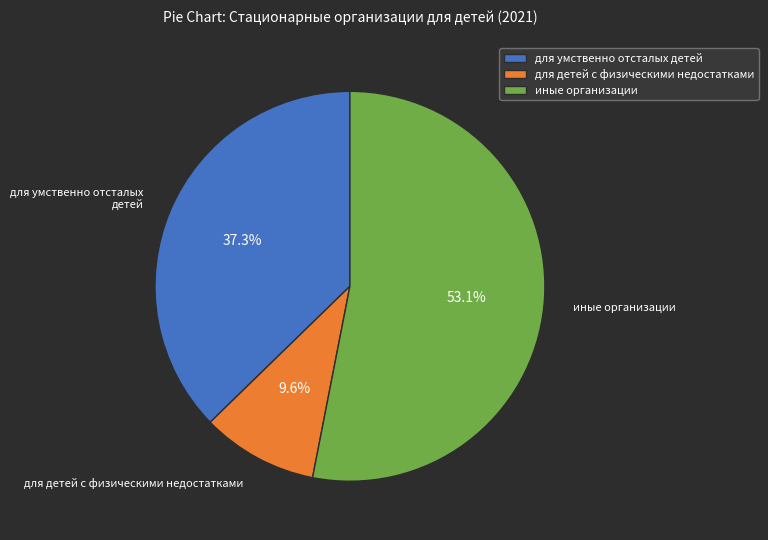

To the nearest percent, what percentage of the pie is для умственно отсталых детей?

37%